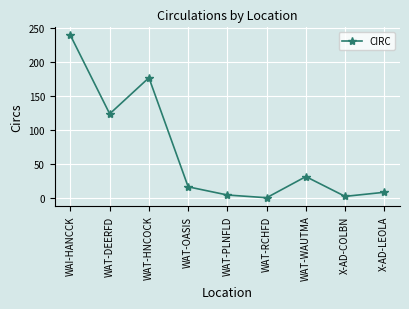

Reading left to right, extract all data points from this chart.

239	124	177	17	5	1	32	3	9